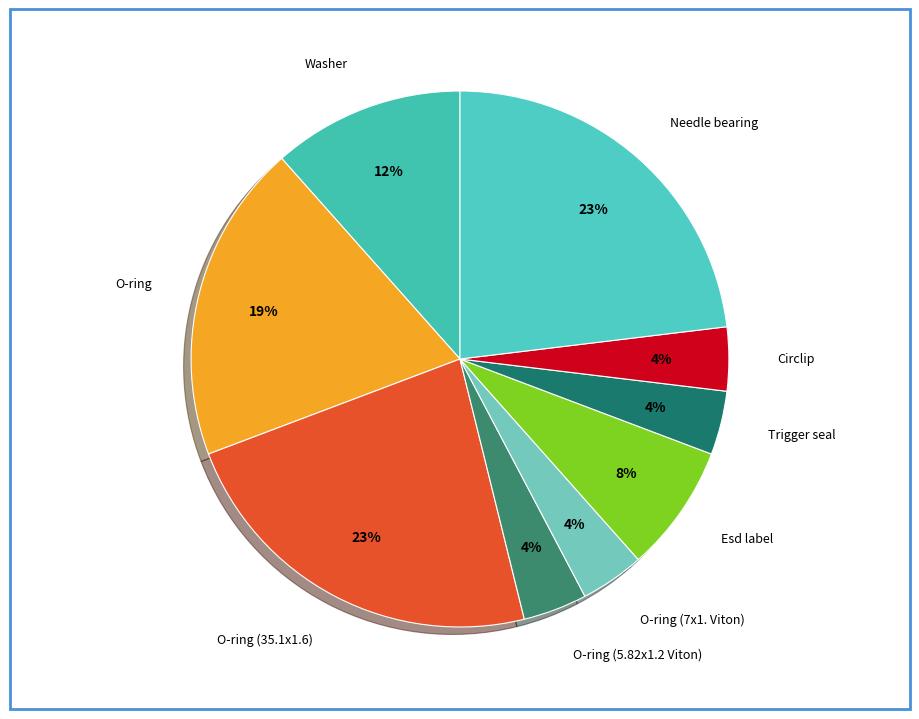

To the nearest percent, what portion does O-ring (7x1. Viton) represent?

4%